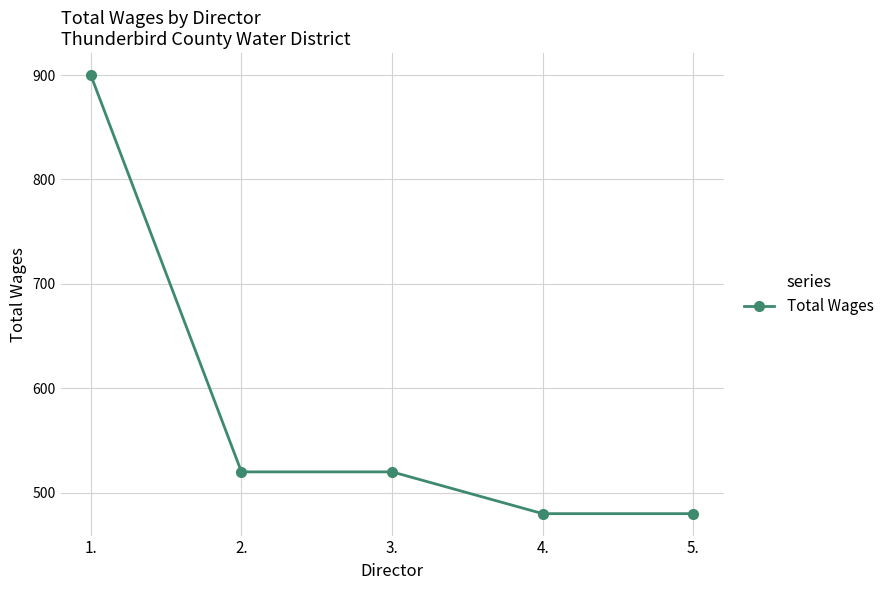

Count the number of categories in the chart.

5